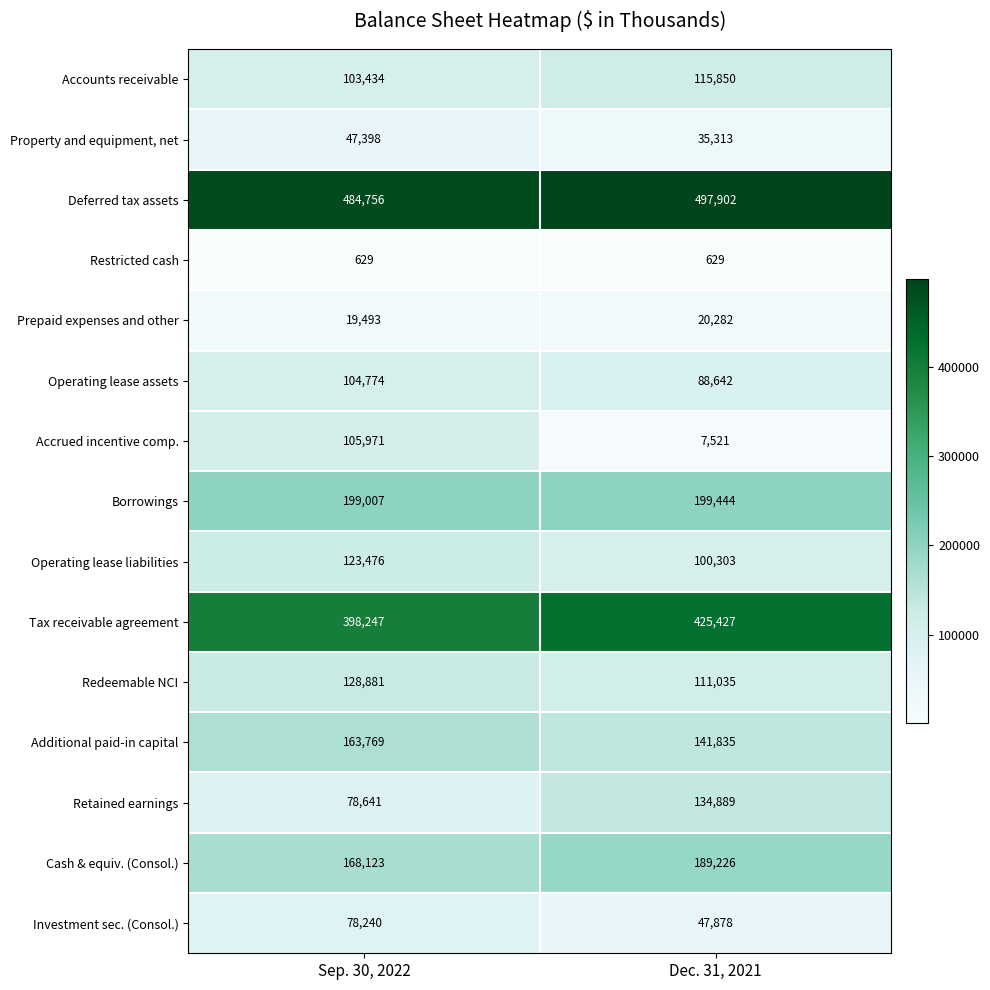

At Dec. 31, 2021, list the series in order from smallest to largest.

Restricted cash, Accrued incentive comp., Prepaid expenses and other, Property and equipment, net, Investment sec. (Consol.), Operating lease assets, Operating lease liabilities, Redeemable NCI, Accounts receivable, Retained earnings, Additional paid-in capital, Cash & equiv. (Consol.), Borrowings, Tax receivable agreement, Deferred tax assets